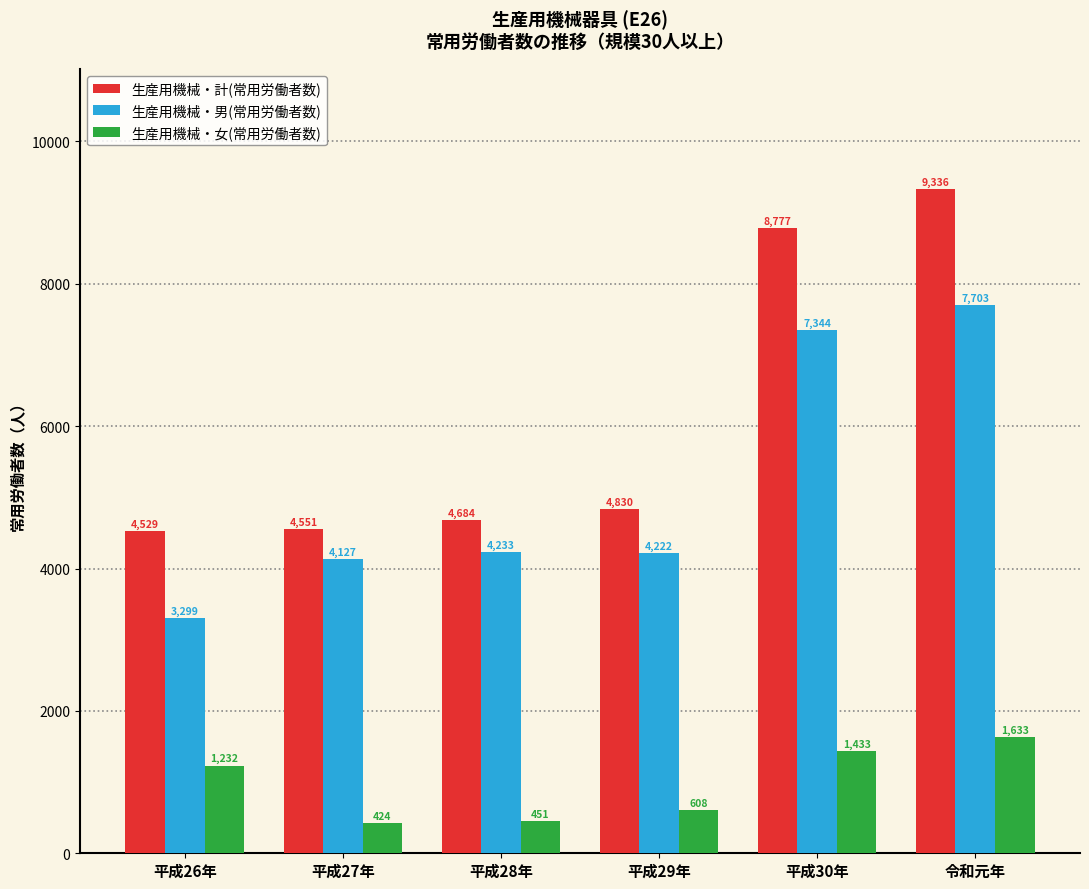

Is it true that 生産用機械・女(常用労働者数) equals 1633 at 令和元年?

True